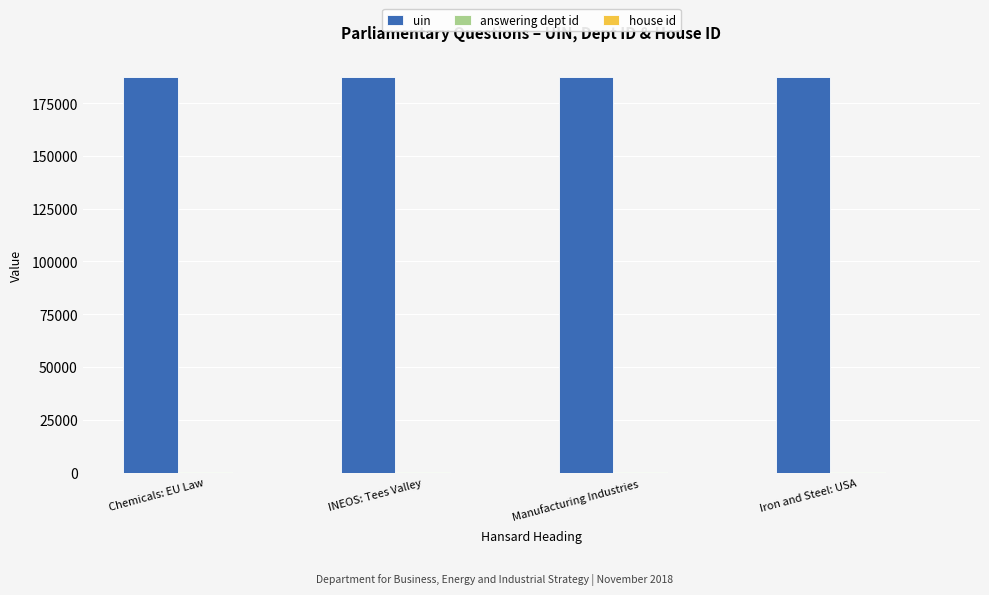

True or false: uin has a value of 299901 at Chemicals: EU Law.

False